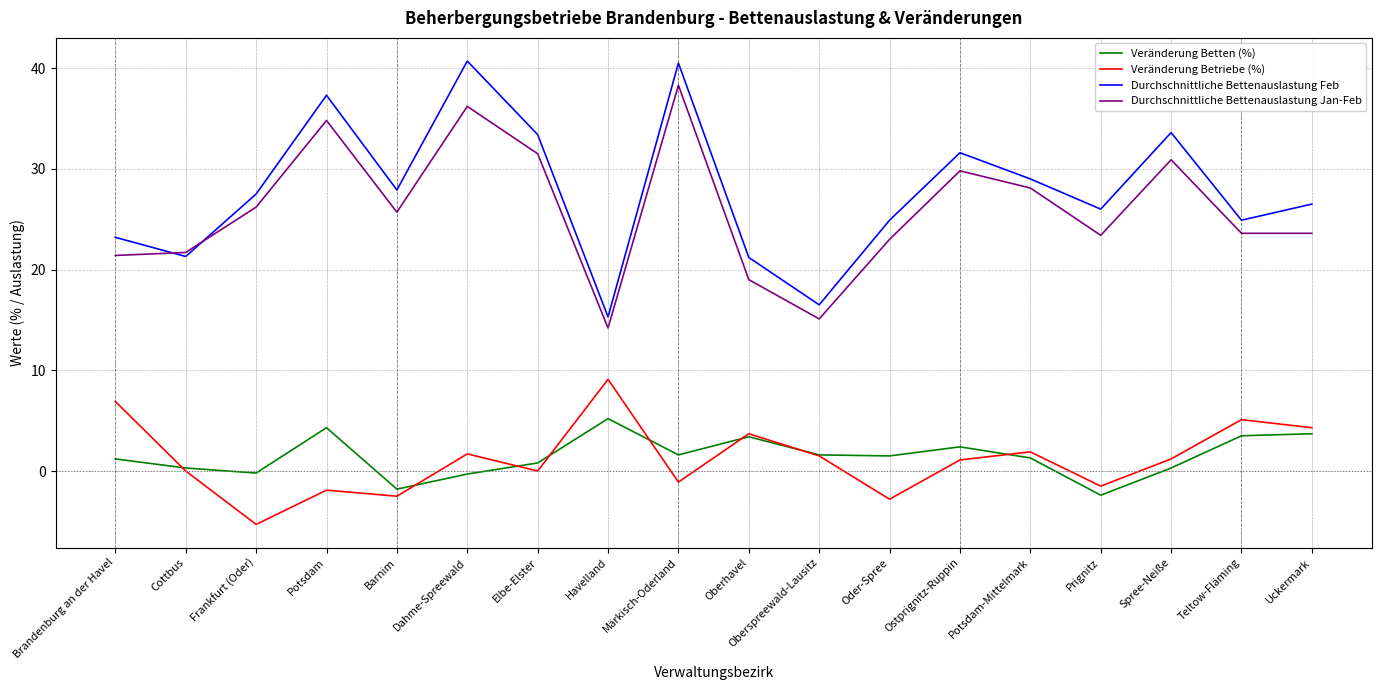

What is the spread (max minus min) of values at Oder-Spree?

27.7